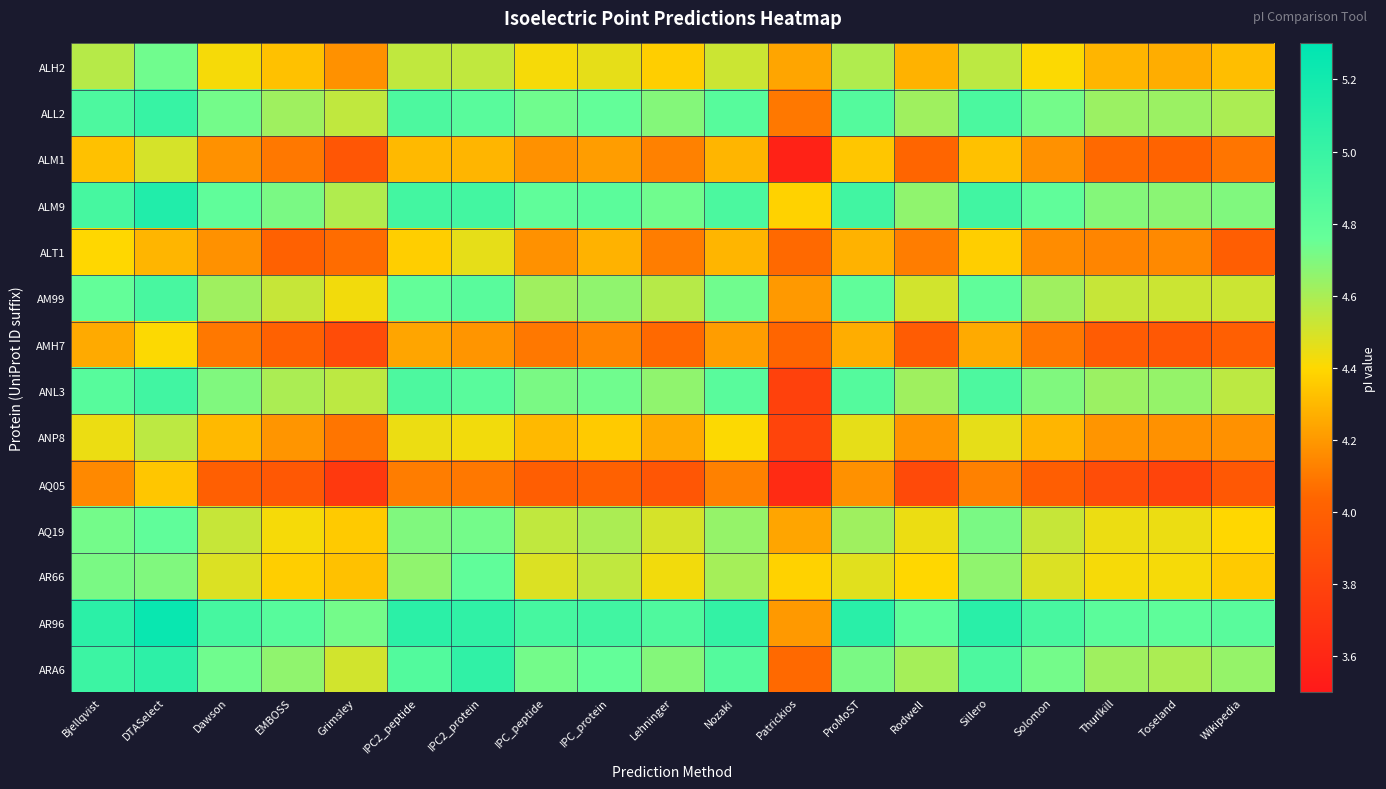

What is the difference between the highest and lowest values at Rodwell?

1.0